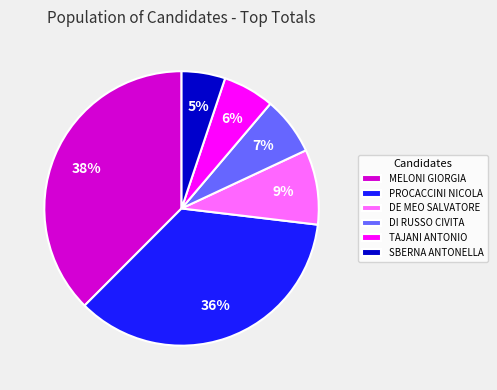

To the nearest percent, what is the combined percentage of TAJANI ANTONIO and DI RUSSO CIVITA?

13%